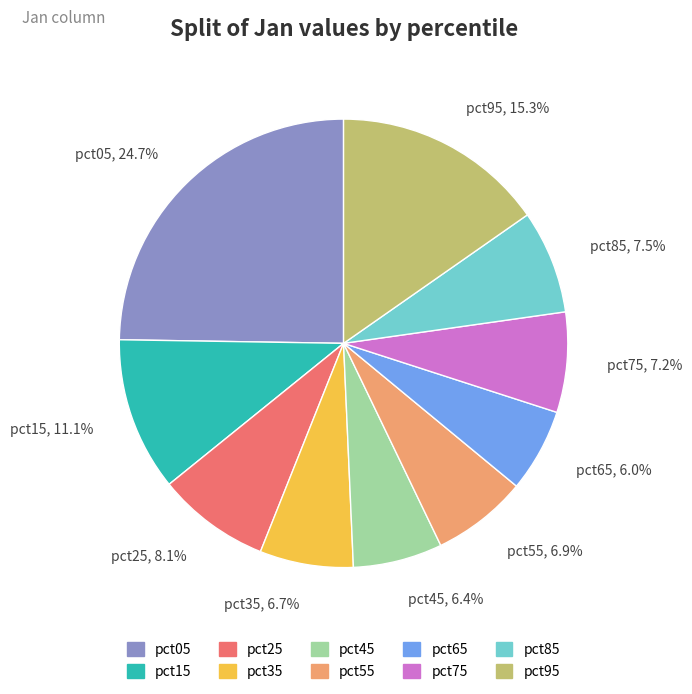

Which has a higher value, pct95 or pct85?

pct95